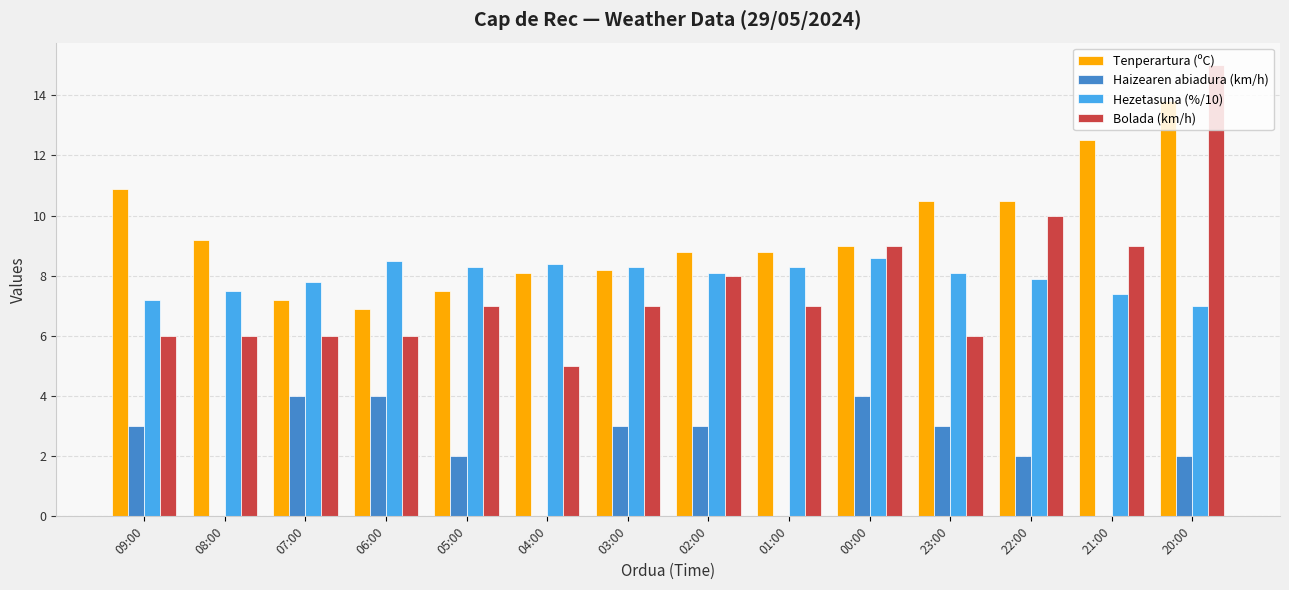

At which category is the sum across all series the highest?

20:00